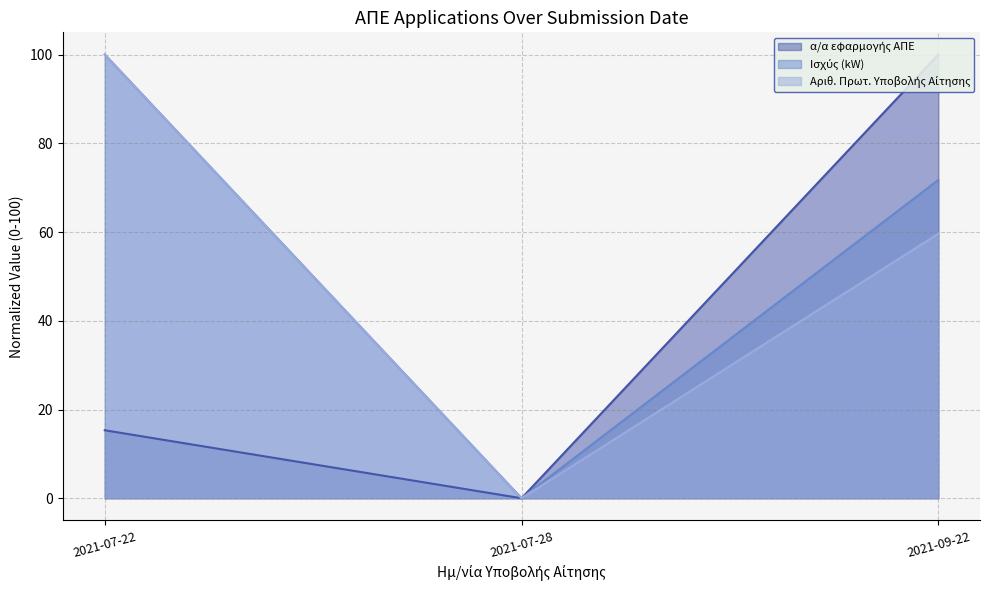

How many values in the Αριθ. Πρωτ. Υποβολής Αίτησης series exceed 59?

2